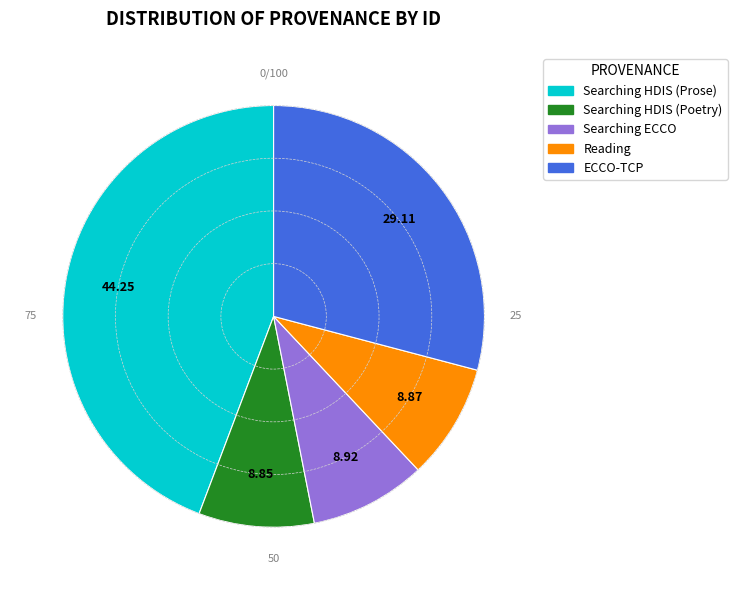

Count the number of slices in the pie.

5